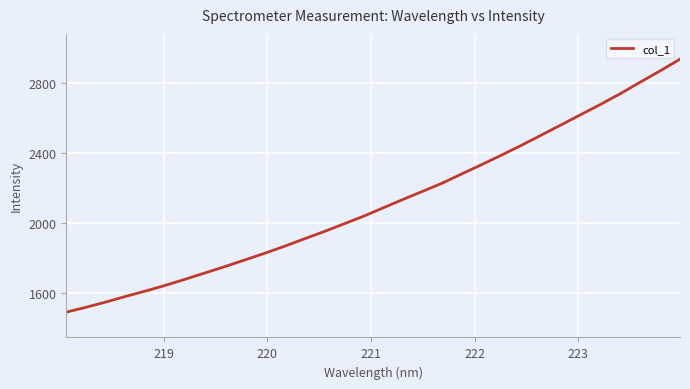

Count the number of categories in the chart.

32